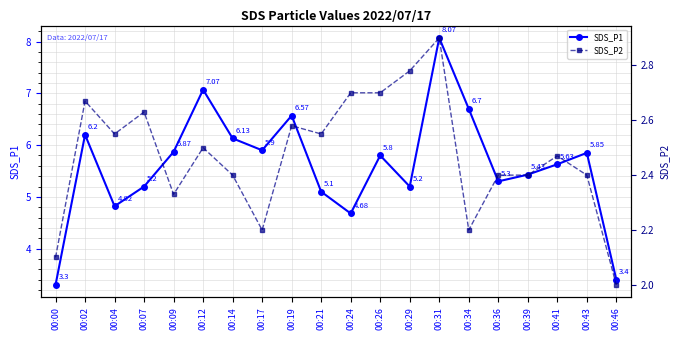

How many data points in SDS_P1 are less than 5?

4